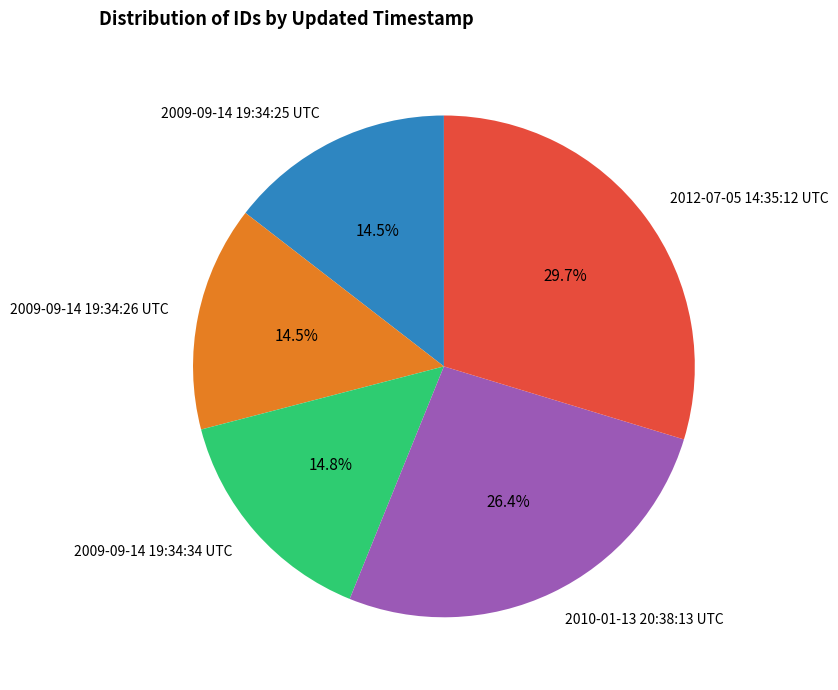

Does 2009-09-14 19:34:34 UTC represent more than half of the total?

No